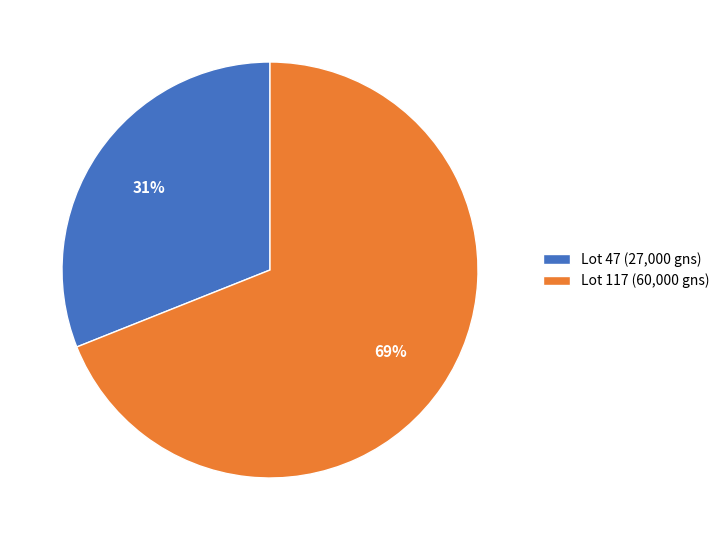

To the nearest percent, what portion does Lot 117 (60,000 gns) represent?

69%